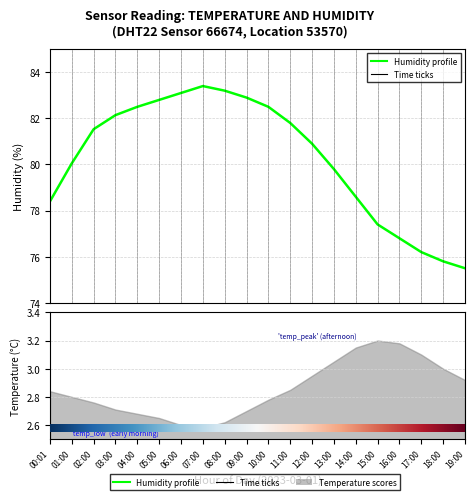

Rank the categories by value from lowest to highest.

19:00, 18:00, 17:00, 16:00, 15:00, 00:01, 14:00, 13:00, 01:00, 12:00, 02:00, 11:00, 03:00, 04:00, 10:00, 05:00, 09:00, 06:00, 08:00, 07:00